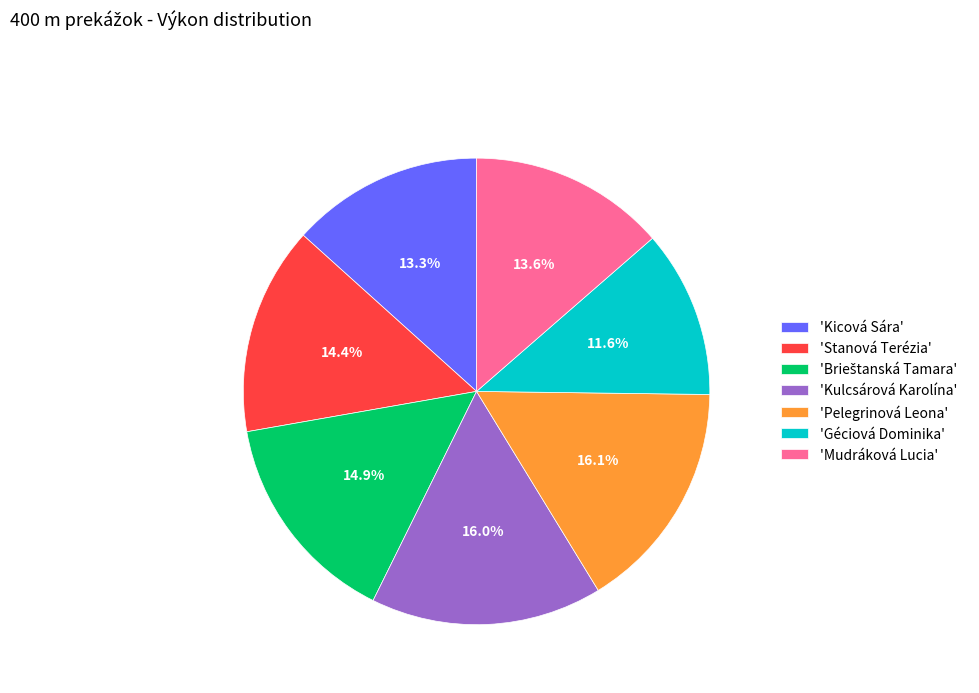

Does 'Pelegrinová Leona' represent more than half of the total?

No